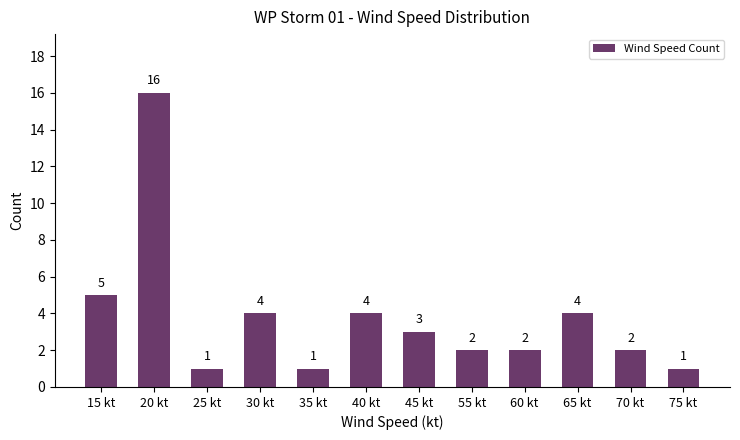

Reading left to right, transcribe all the data shown in this chart.

15 kt=5	20 kt=16	25 kt=1	30 kt=4	35 kt=1	40 kt=4	45 kt=3	55 kt=2	60 kt=2	65 kt=4	70 kt=2	75 kt=1